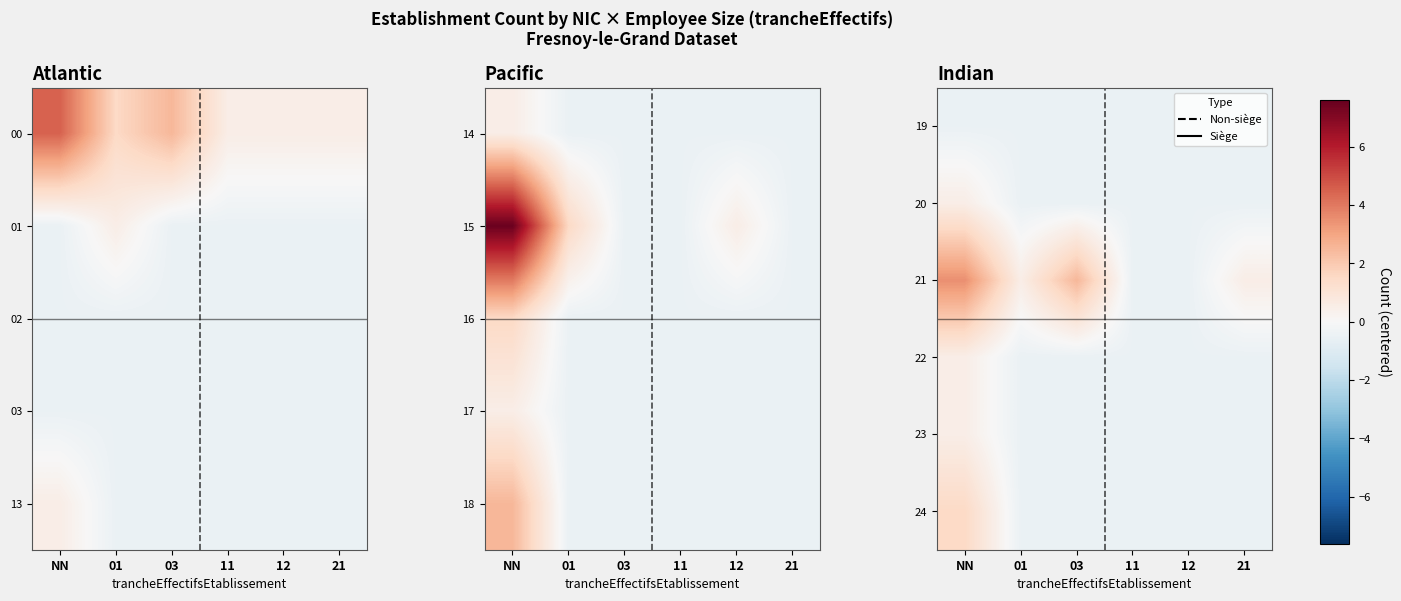

At which label does 24 reach its peak?

NN